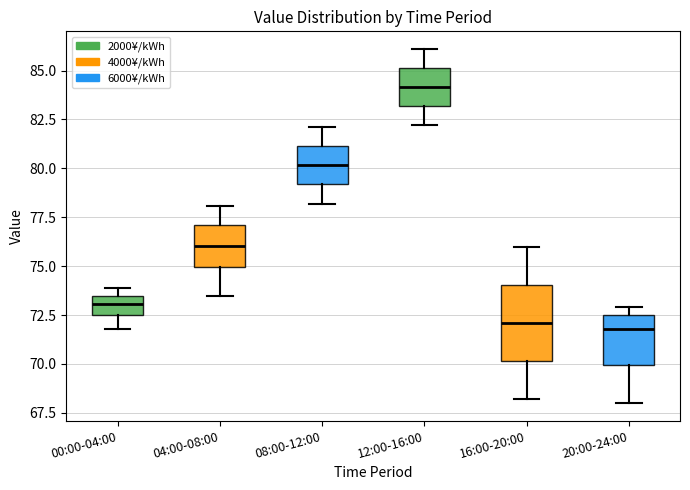

Reading left to right, read every box against the y-axis: the position of its median line, the range the box covers, and the ends of its whiskers. The values are not printed on the chart, so give them approximately, as read against the axis.

00:00-04:00: median 73.0, box 72.5 to 73.5, whiskers 72.0 to 74.0
04:00-08:00: median 76.0, box 75.0 to 77.0, whiskers 73.5 to 78.0
08:00-12:00: median 80.0, box 79.0 to 81.0, whiskers 78.0 to 82.0
12:00-16:00: median 84.0, box 83.0 to 85.0, whiskers 82.0 to 86.0
16:00-20:00: median 72.0, box 70.0 to 74.0, whiskers 68.0 to 76.0
20:00-24:00: median 72.0, box 70.0 to 72.5, whiskers 68.0 to 73.0